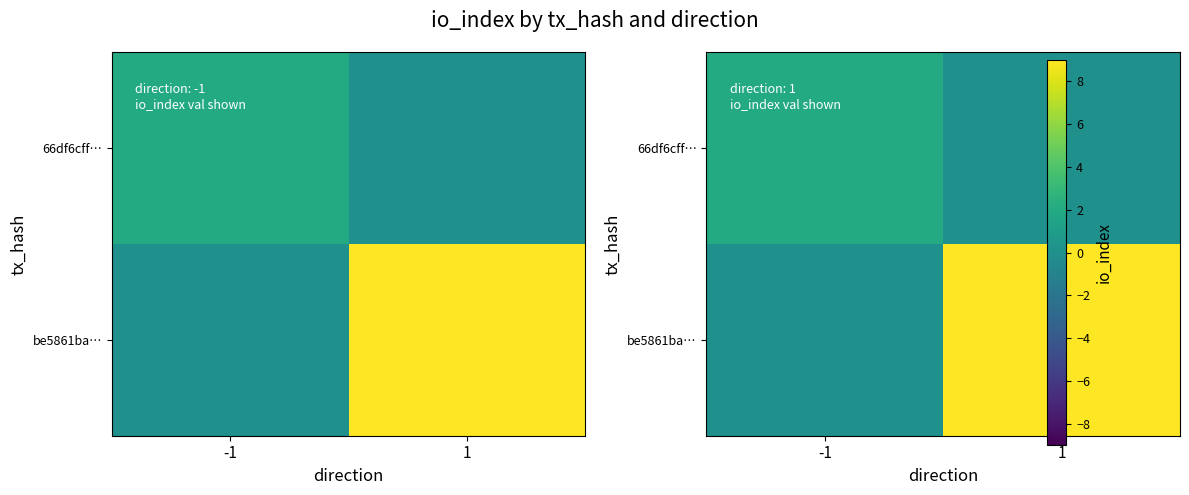

Rank the categories by 66df6cff… value from lowest to highest.

1, -1